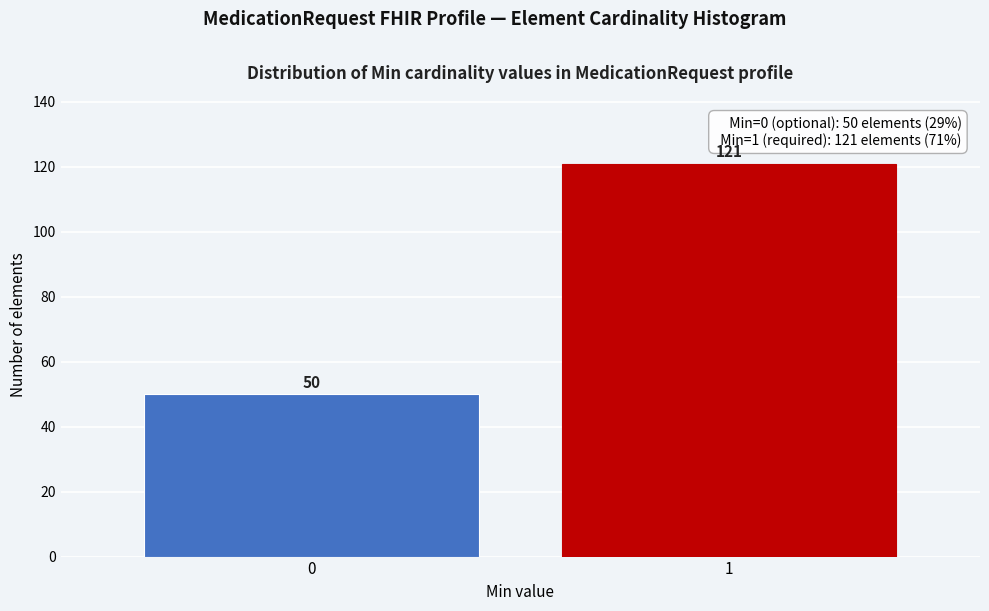

Reading left to right, extract all data points from this chart.

50	121